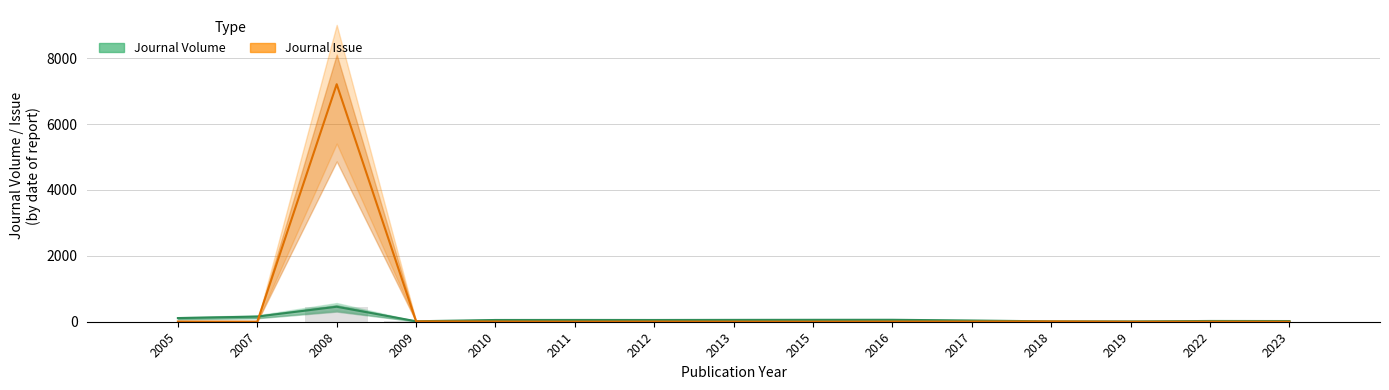

Rank the series by their maximum value, from highest to lowest.

Journal Issue, Journal Volume